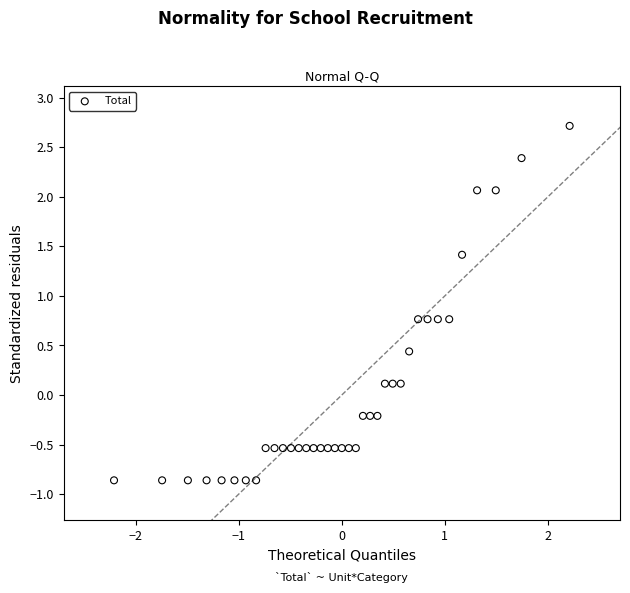

What is the range of X values (max minus min)?

4.4